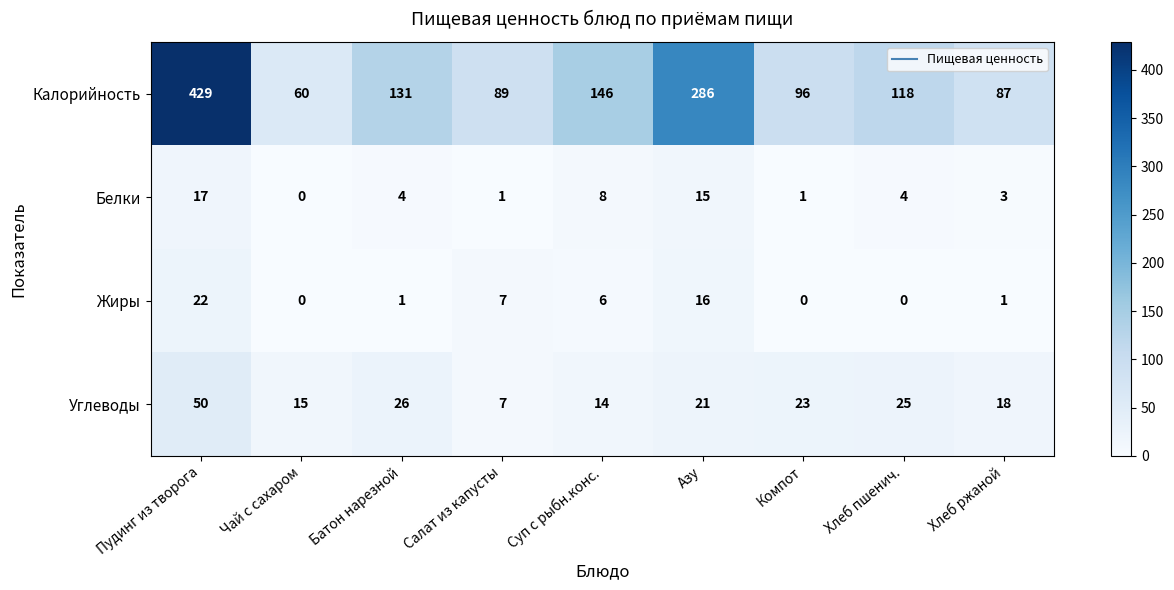

Between Салат из капусты and Азу, which series saw the biggest shift?

Калорийность